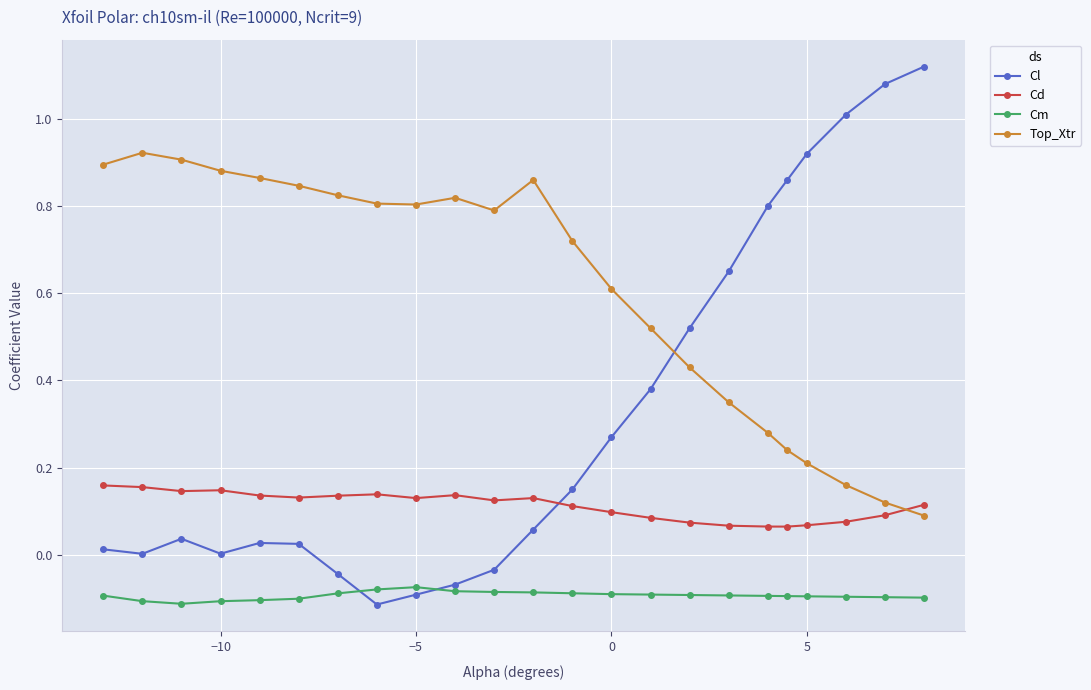

What is the sum of all Top_Xtr values?

13.9